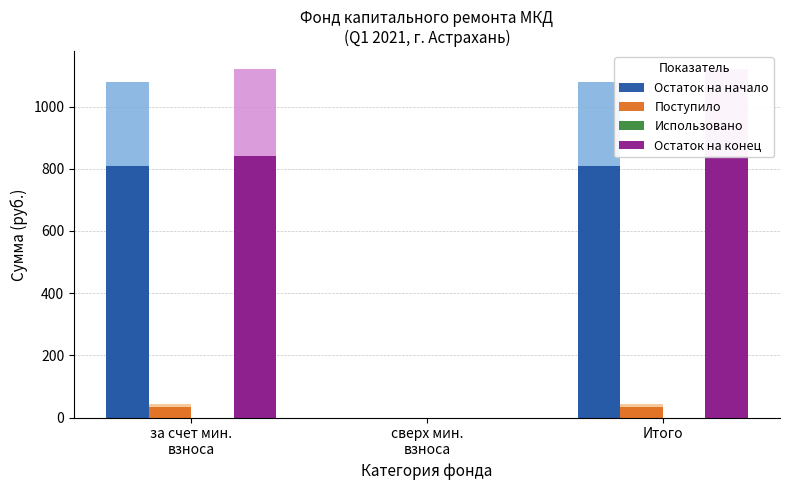

Is it true that Поступило equals 8.8 at Итого?

False